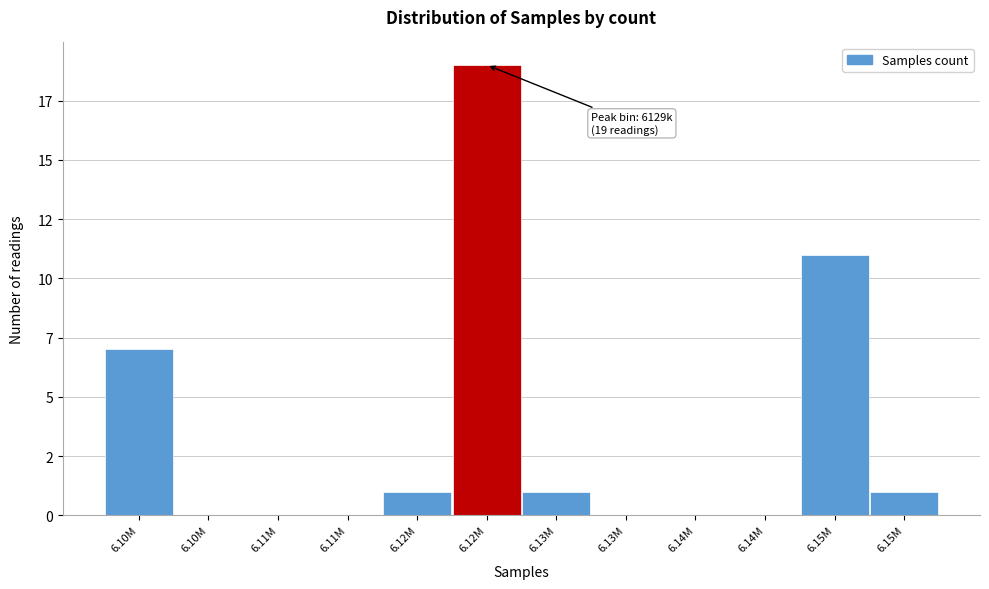

Are the bars horizontal?

No